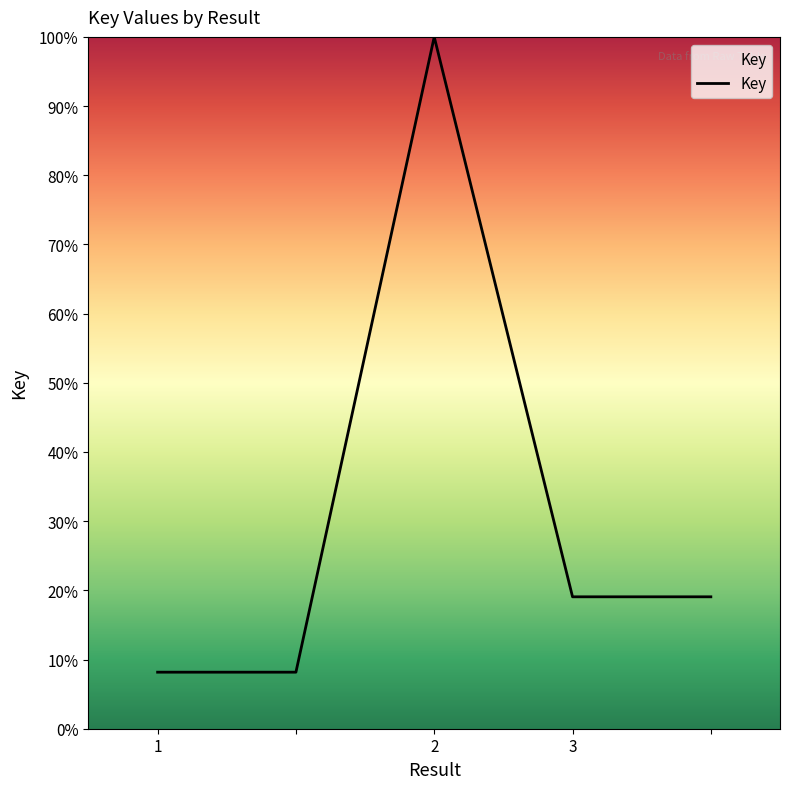

What is the greatest value displayed?

100.0